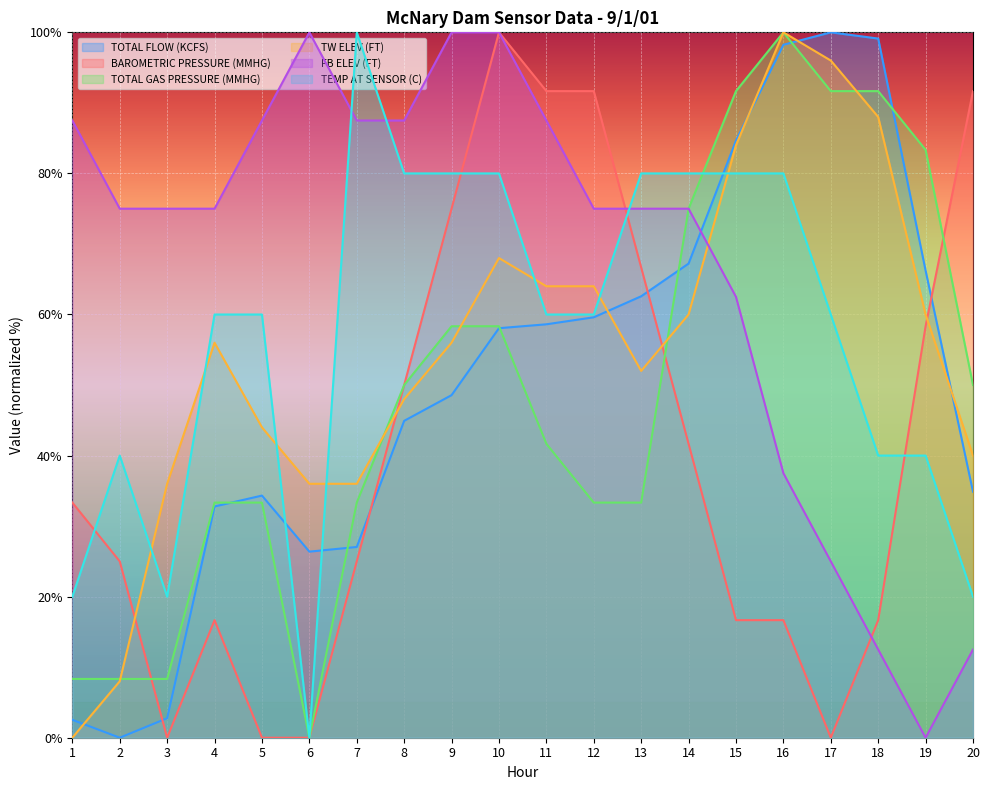

Reading left to right, extract all data points from this chart.

TOTAL FLOW (KCFS): 1=2.5	2=0.0	3=2.8	4=32.8	5=34.3	6=26.4	7=27.0	8=44.9	9=48.6	10=58.1	11=58.6	12=59.6	13=62.6	14=67.2	15=84.7	16=98.2	17=100.0	18=99.1	19=66.2	20=34.9
BAROMETRIC PRESSURE (MMHG): 1=33.3	2=25.0	3=0.0	4=16.7	5=0.0	6=0.0	7=25.0	8=50.0	9=75.0	10=100.0	11=91.7	12=91.7	13=66.7	14=41.7	15=16.7	16=16.7	17=0.0	18=16.7	19=58.3	20=91.7
TOTAL GAS PRESSURE (MMHG): 1=8.3	2=8.3	3=8.3	4=33.3	5=33.3	6=0.0	7=33.3	8=50.0	9=58.3	10=58.3	11=41.7	12=33.3	13=33.3	14=75.0	15=91.7	16=100.0	17=91.7	18=91.7	19=83.3	20=50.0
TW ELEV (FT): 1=0.0	2=8.0	3=36.0	4=56.0	5=44.0	6=36.0	7=36.0	8=48.0	9=56.0	10=68.0	11=64.0	12=64.0	13=52.0	14=60.0	15=84.0	16=100.0	17=96.0	18=88.0	19=60.0	20=40.0
FB ELEV (FT): 1=87.5	2=75.0	3=75.0	4=75.0	5=87.5	6=100.0	7=87.5	8=87.5	9=100.0	10=100.0	11=87.5	12=75.0	13=75.0	14=75.0	15=62.5	16=37.5	17=25.0	18=12.5	19=0.0	20=12.5
TEMP AT SENSOR (C): 1=20.0	2=40.0	3=20.0	4=60.0	5=60.0	6=0.0	7=100.0	8=80.0	9=80.0	10=80.0	11=60.0	12=60.0	13=80.0	14=80.0	15=80.0	16=80.0	17=60.0	18=40.0	19=40.0	20=20.0